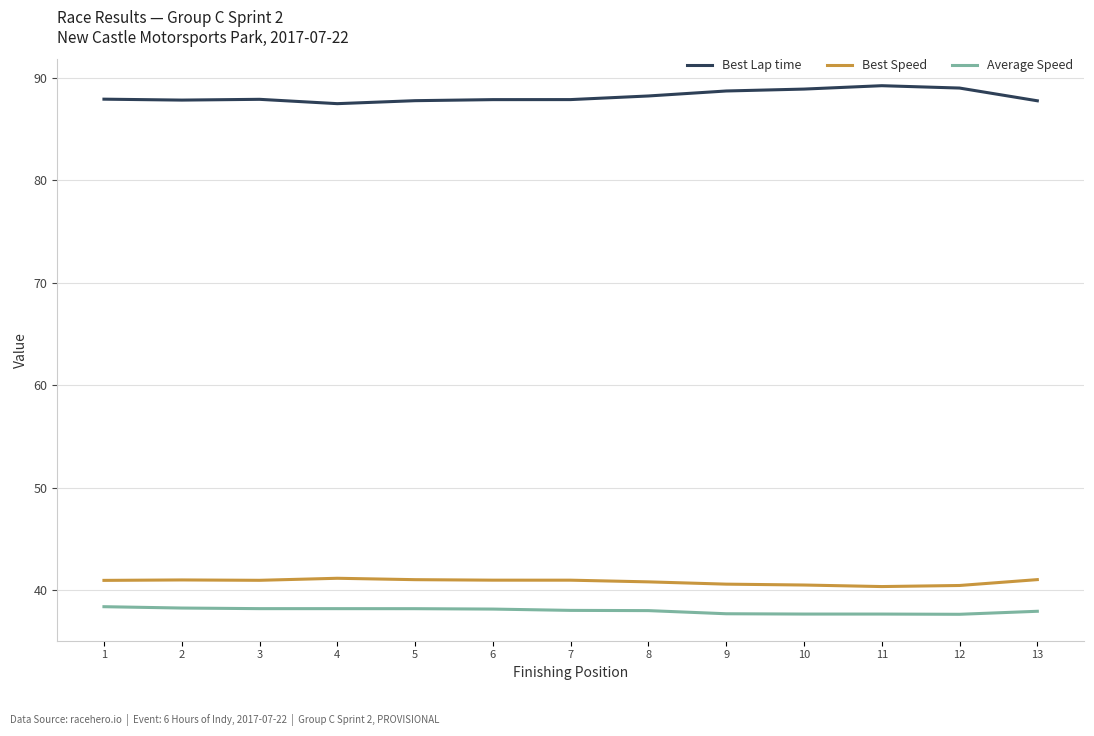

How many categories are shown in the chart?

13